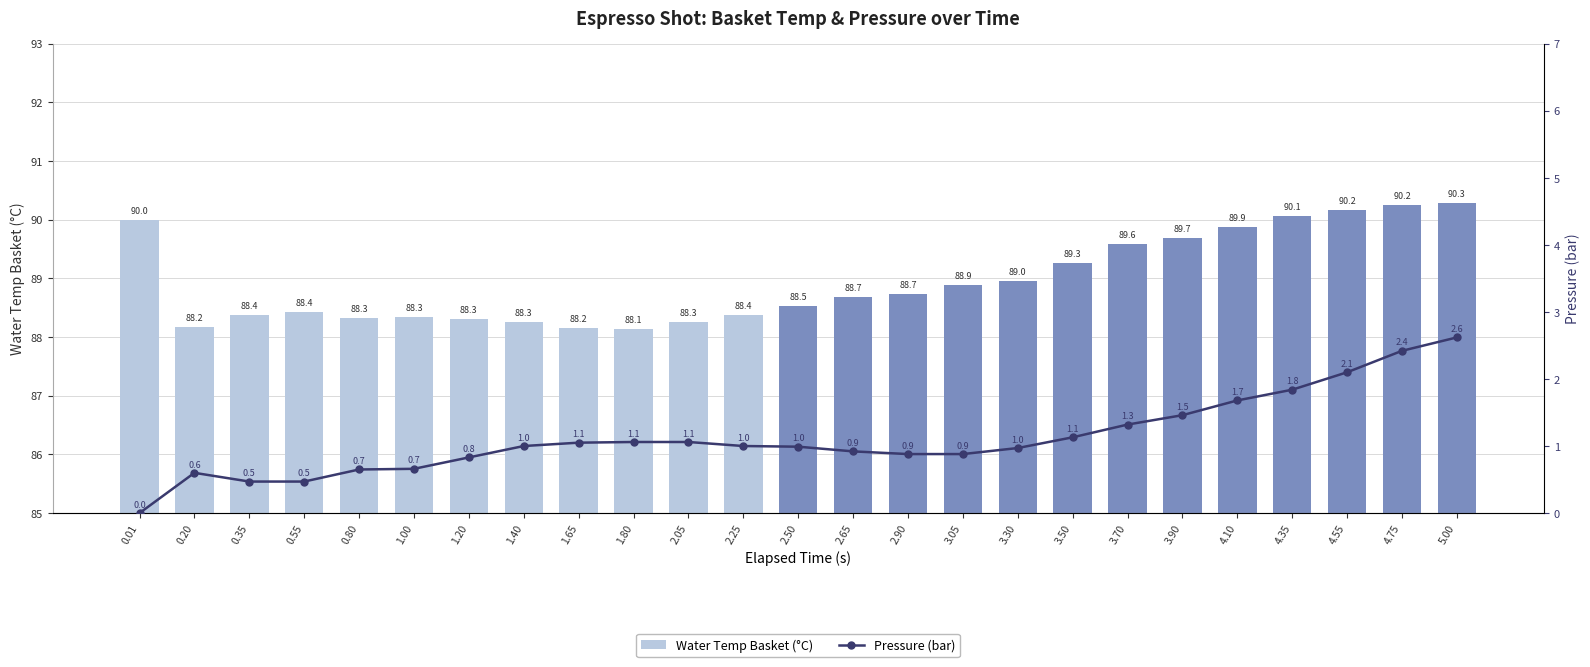

What position from the right is 0.01?

25